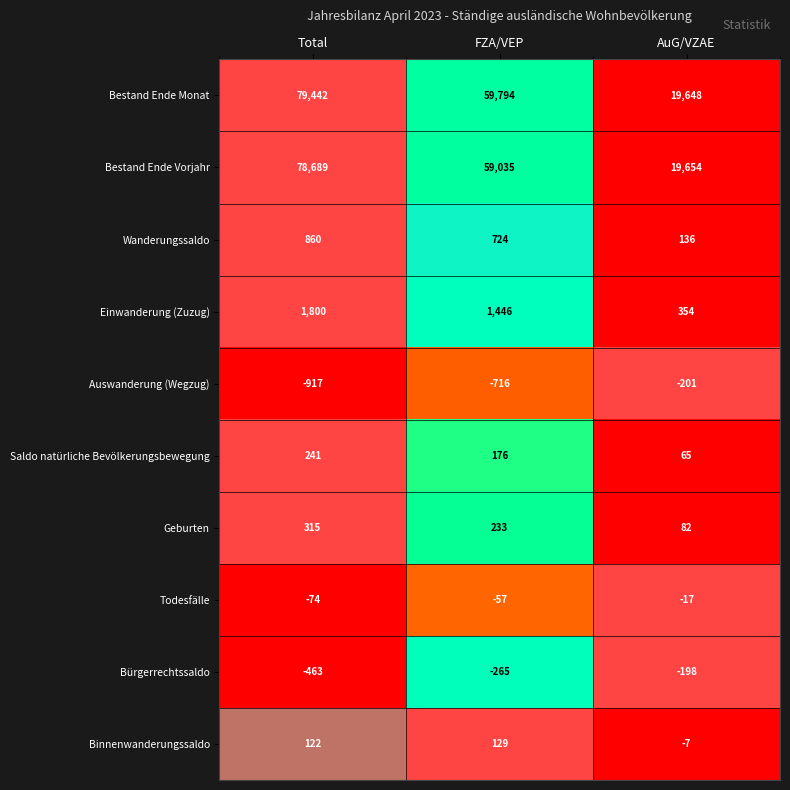

True or false: Bestand Ende Vorjahr has a value of 131039 at Total.

False